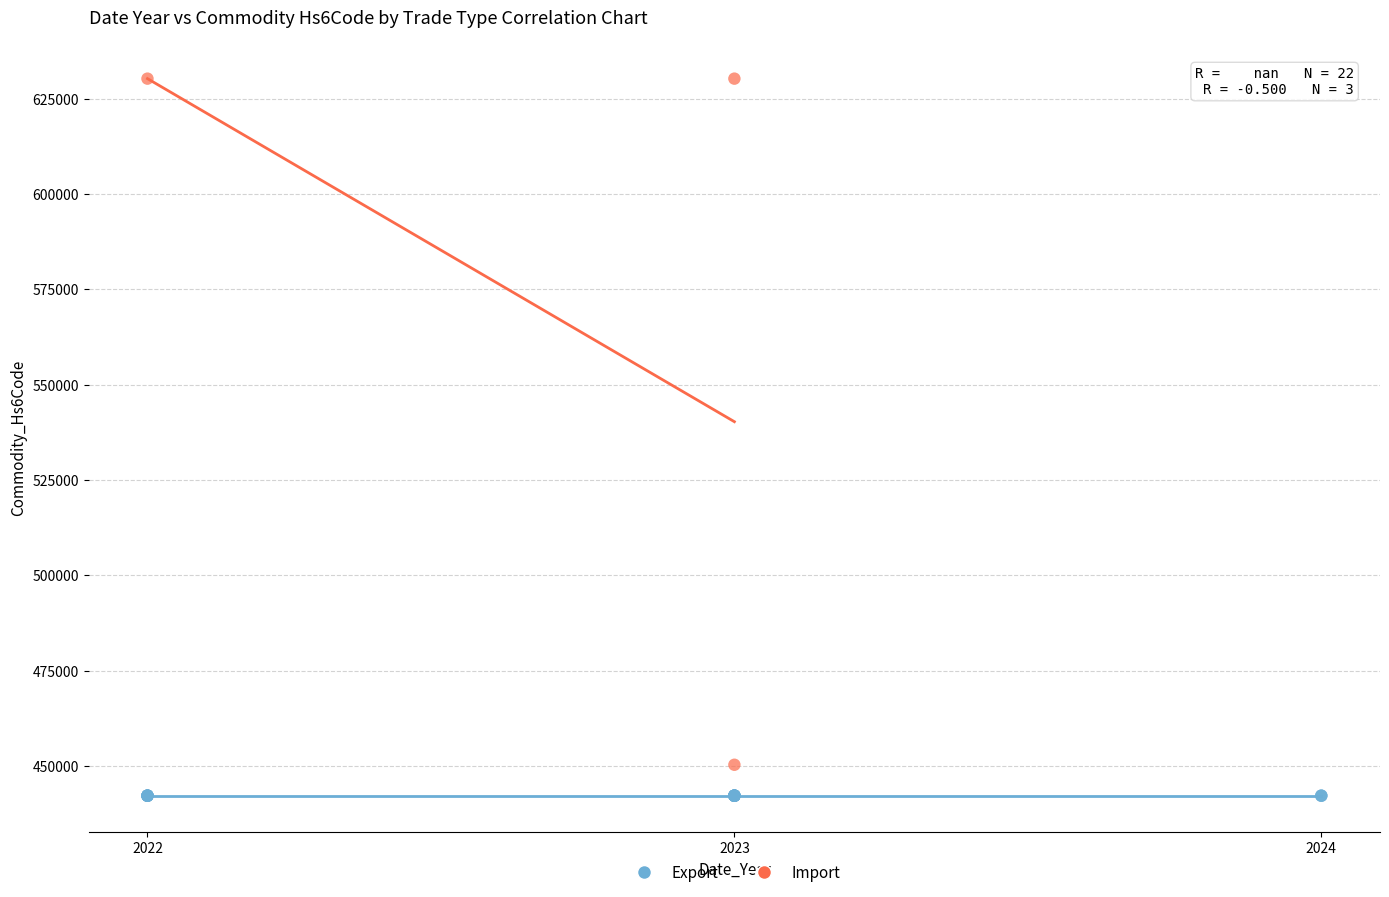

Which series reaches the maximum Y coordinate?

Import